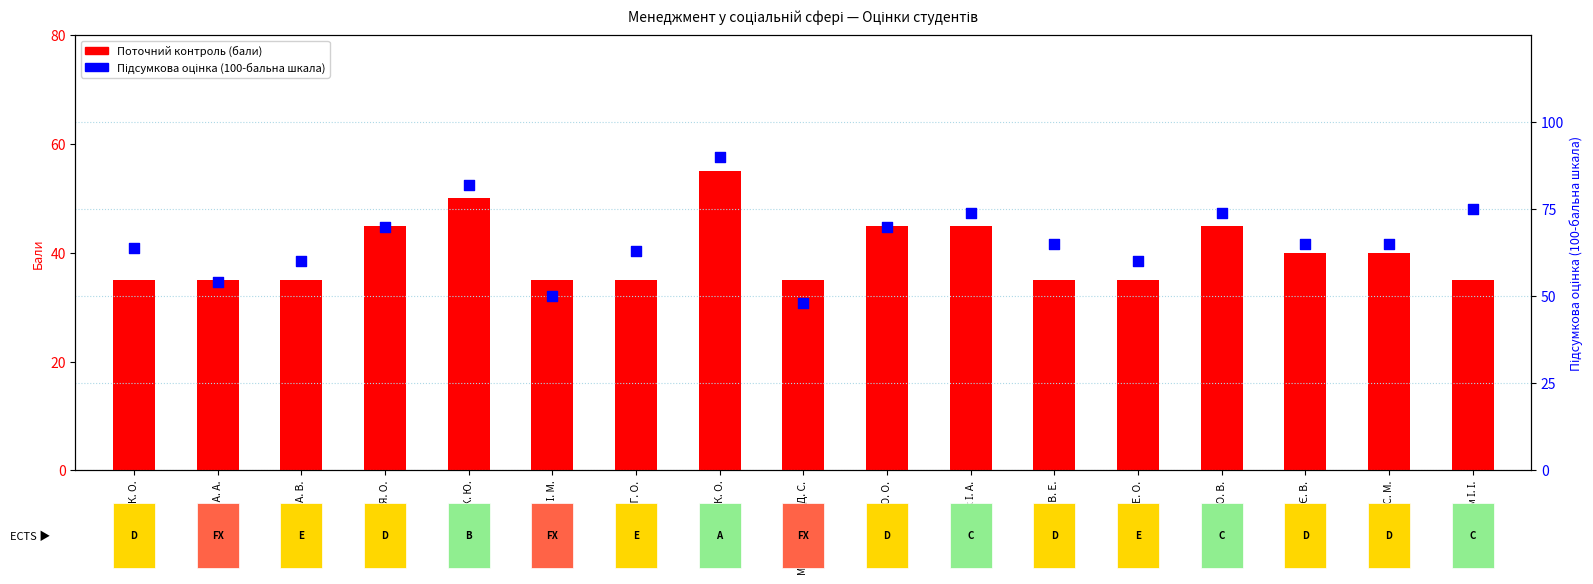

What are all the series names shown in the legend?

Поточний контроль, Підсумкова оцінка